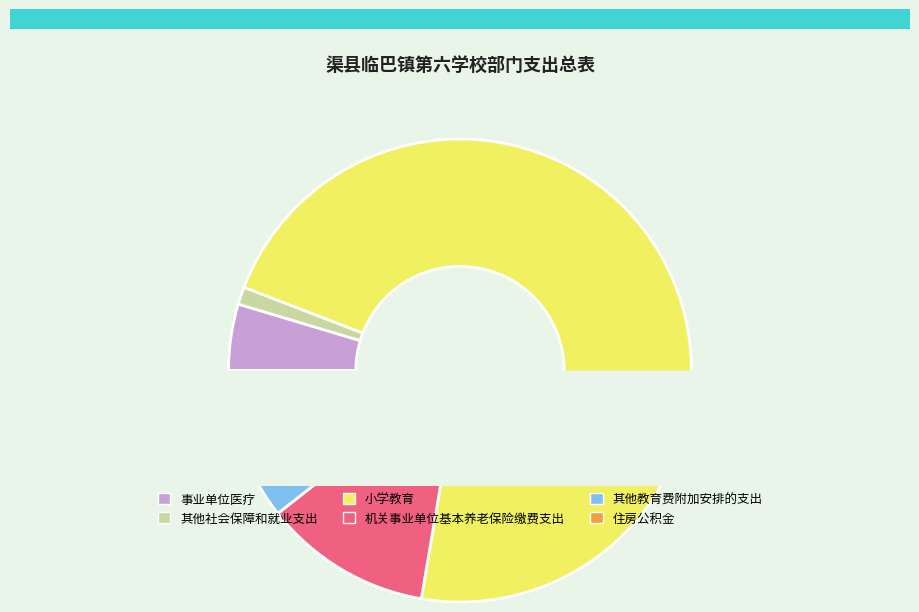

Is the sum of 事业单位医疗 and 小学教育 greater than half?

Yes